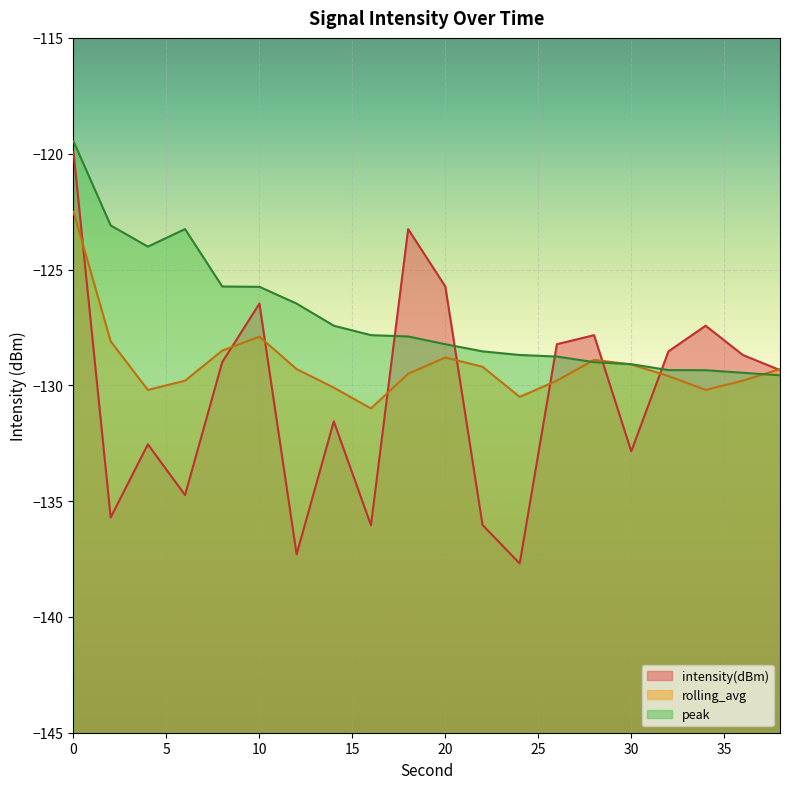

How many values in the peak series exceed -127?

7